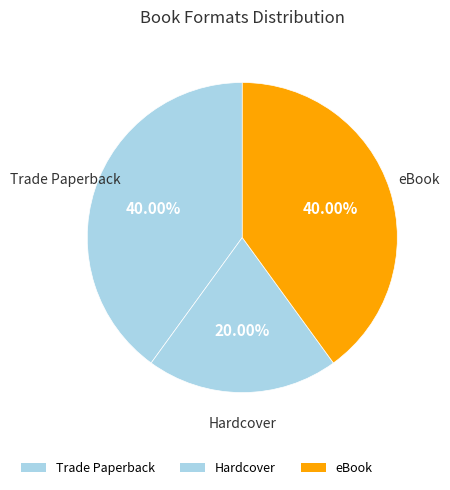

What is the ratio of the value at Hardcover to the value at eBook?

0.5